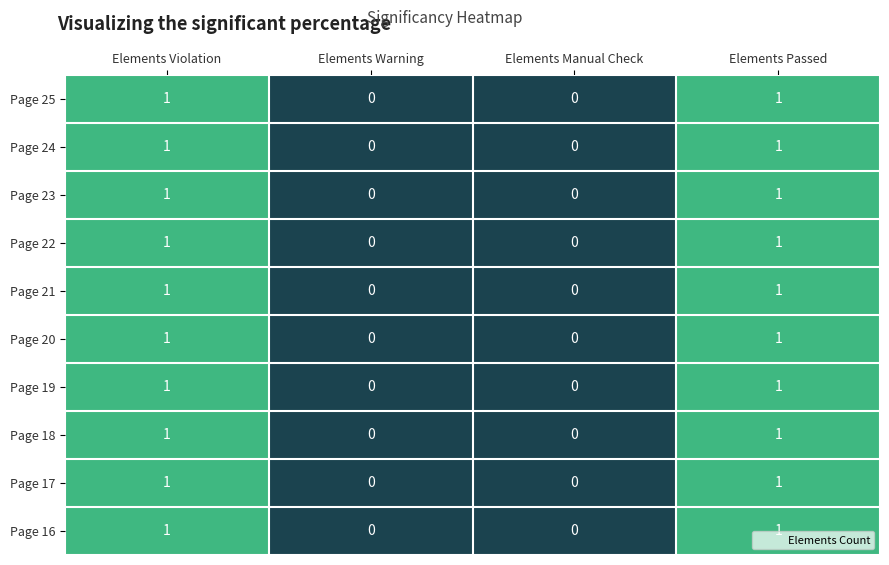

What is the total value across all series at Elements Violation?

10